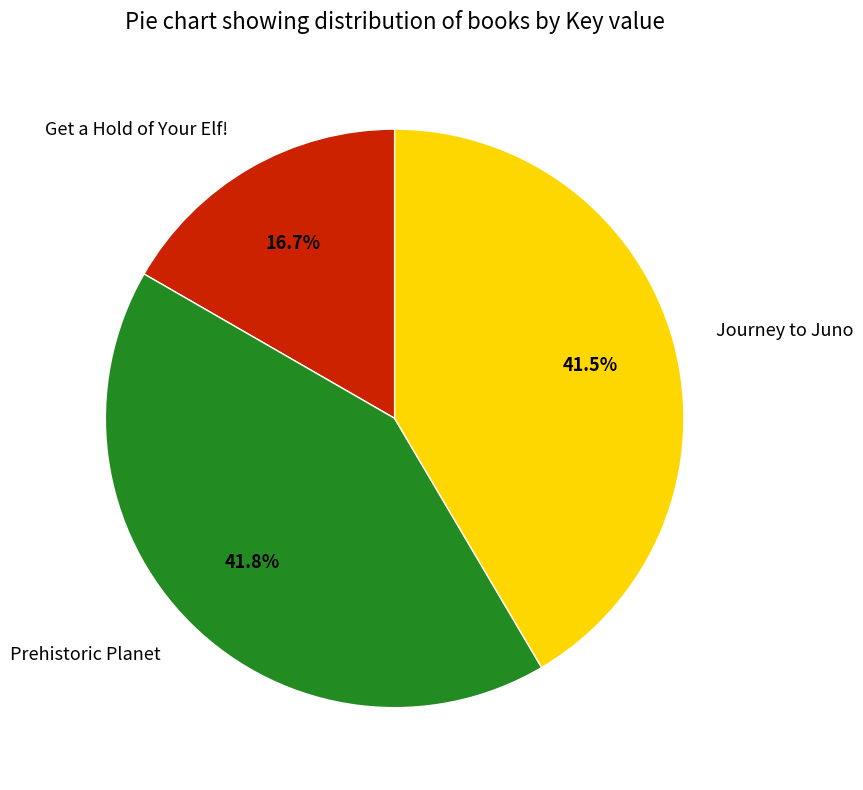

What is the total percentage of Get a Hold of Your Elf! and Journey to Juno?

58.2%